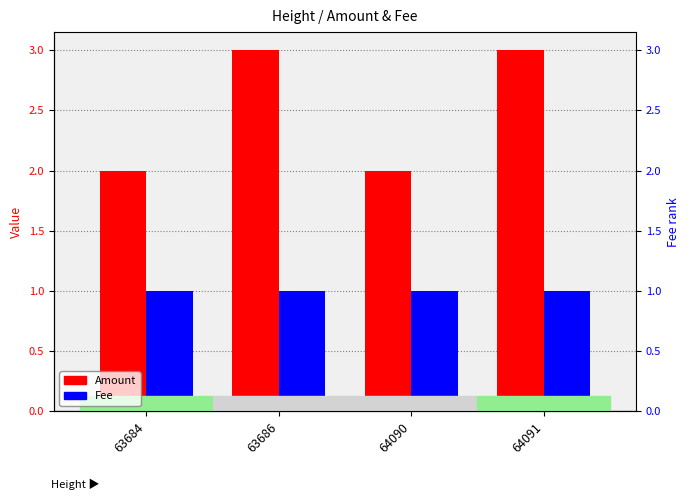

Reading left to right, list all the values displayed in this chart.

Amount: 63684=2	63686=3	64090=2	64091=3
Fee: 63684=1	63686=1	64090=1	64091=1